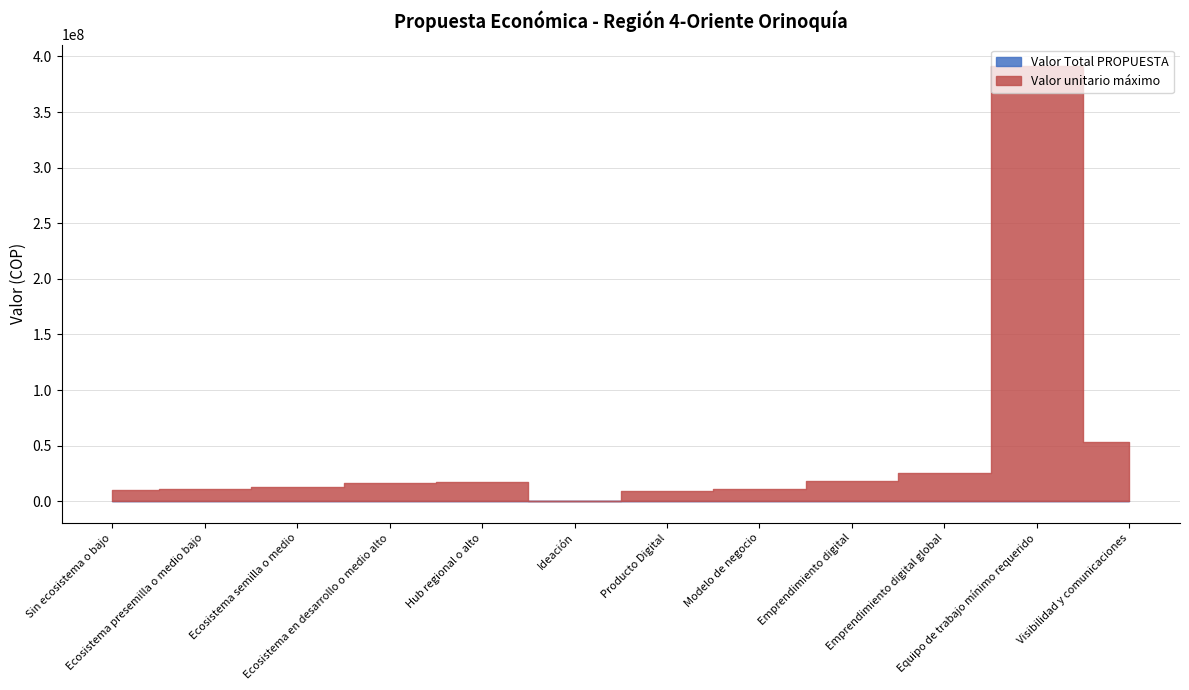

Between Ecosistema en desarrollo o medio alto and Sin ecosistema o bajo, which is larger?

Ecosistema en desarrollo o medio alto